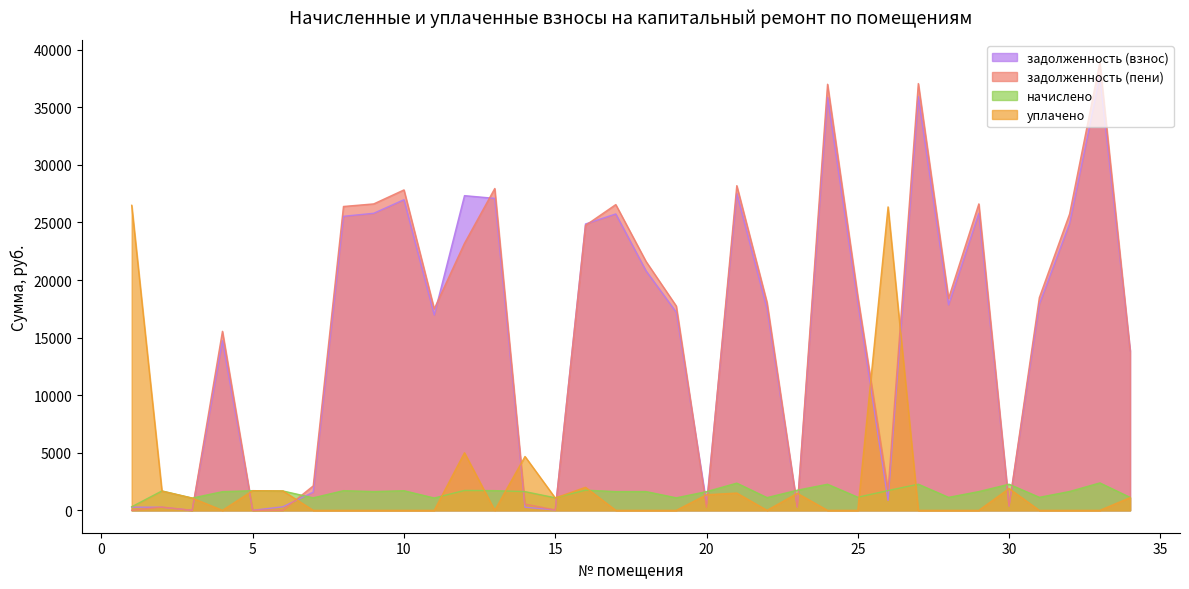

At which label does задолженность (пени) reach its minimum?

1